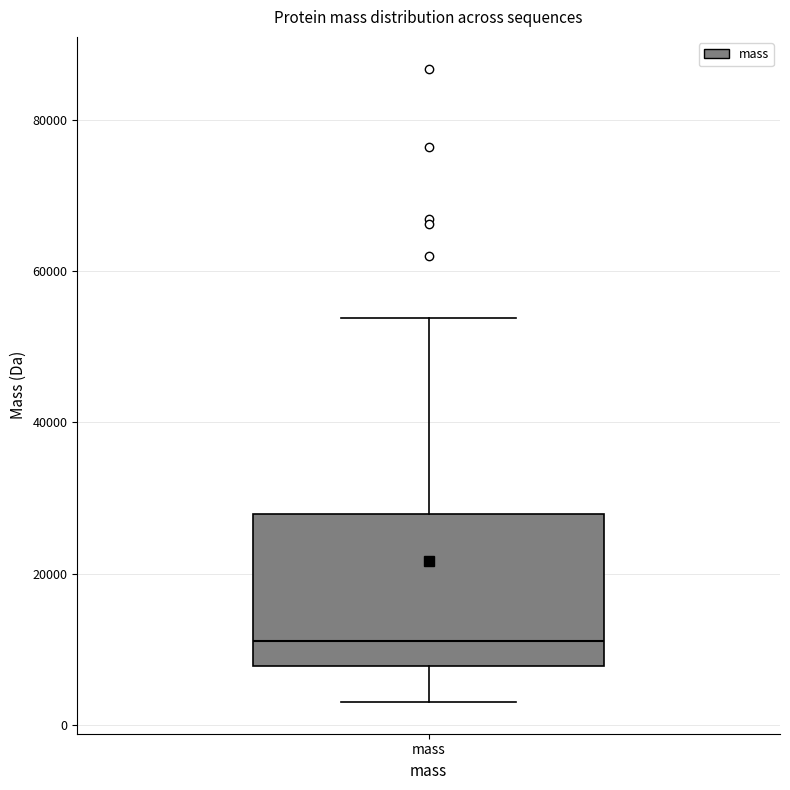

Where is the lower edge of the box for mass on the y-axis? The values are not printed on the chart, so give them approximately, as read against the axis.

8000